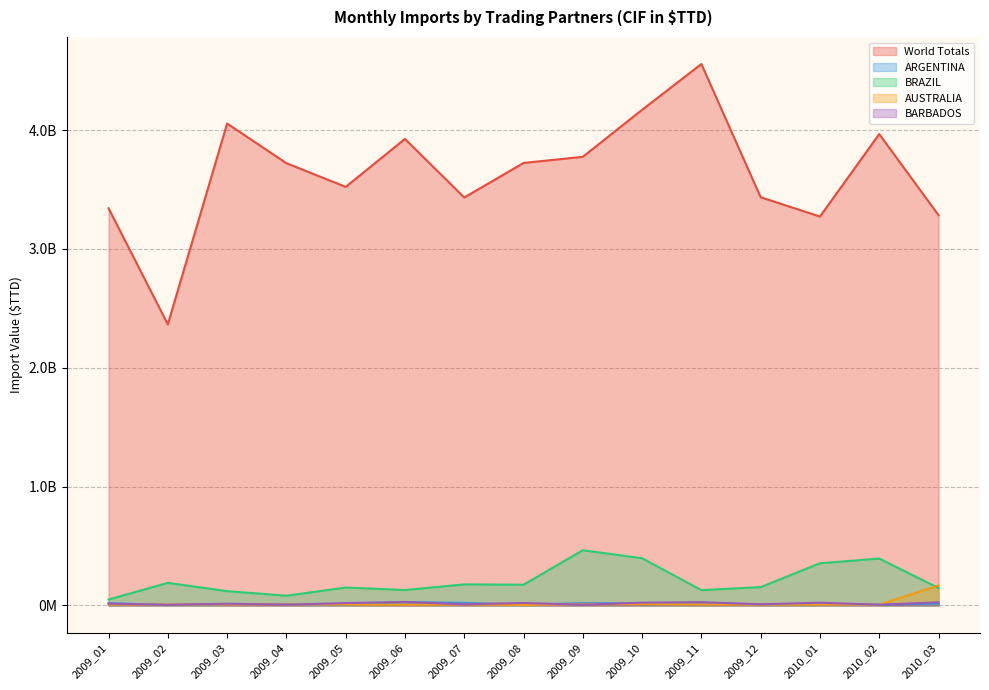

At which category does BARBADOS reach its first local peak?

2009_03